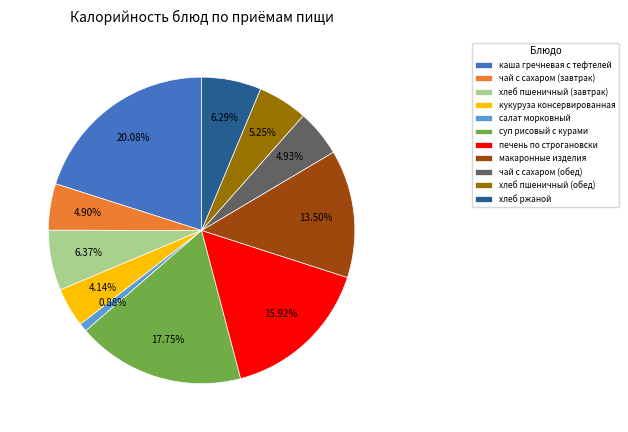

True or false: печень по строгановски accounts for 16% of the total.

True